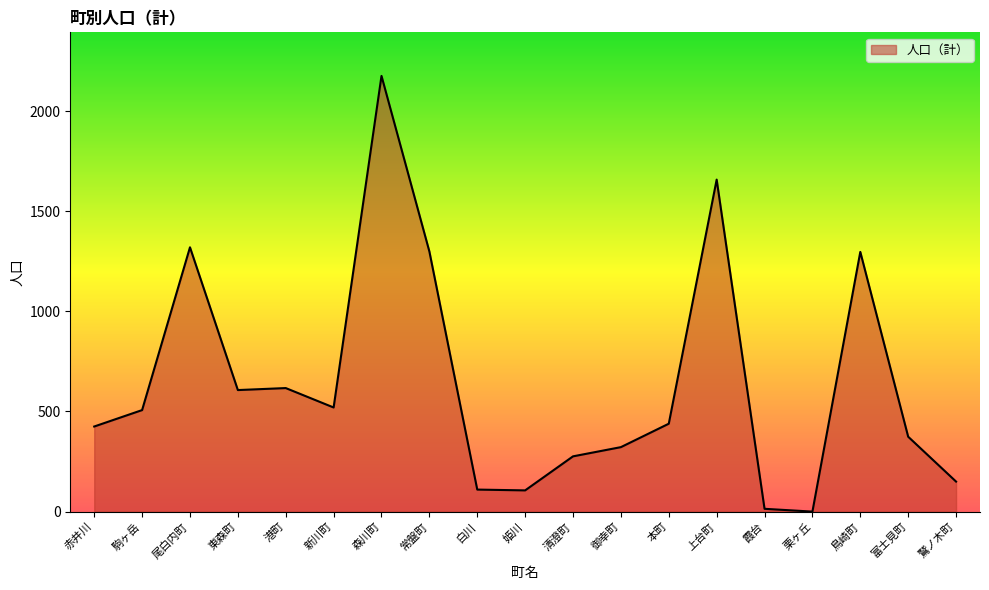

What is the change in value from 森川町 to 栗ヶ丘?

-2176